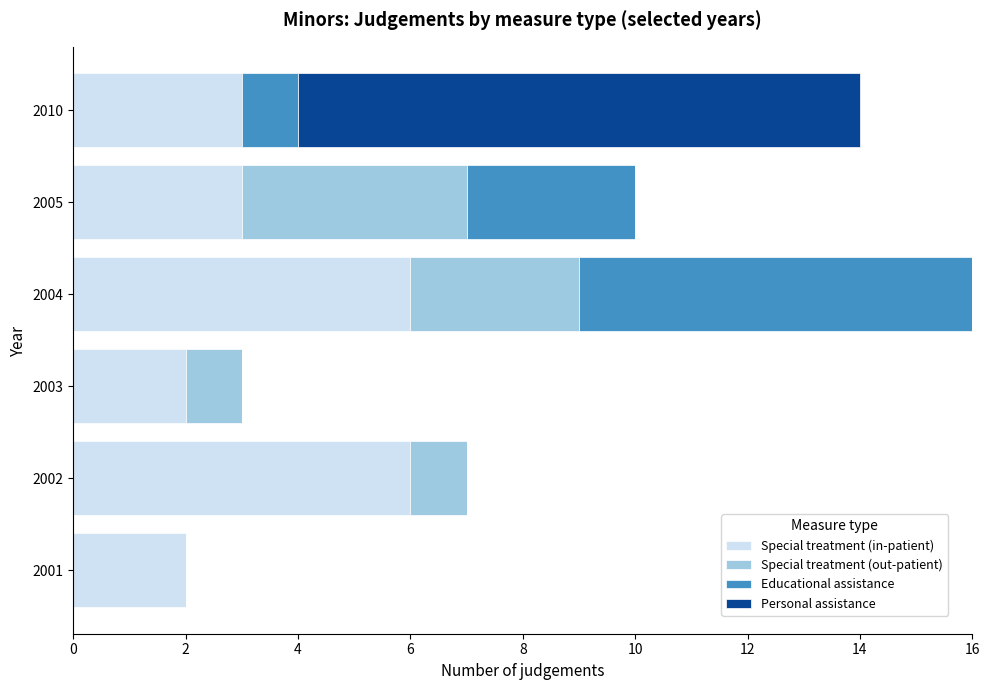

What are all the series names shown in the legend?

Special treatment (in-patient), Special treatment (out-patient), Educational assistance, Personal assistance